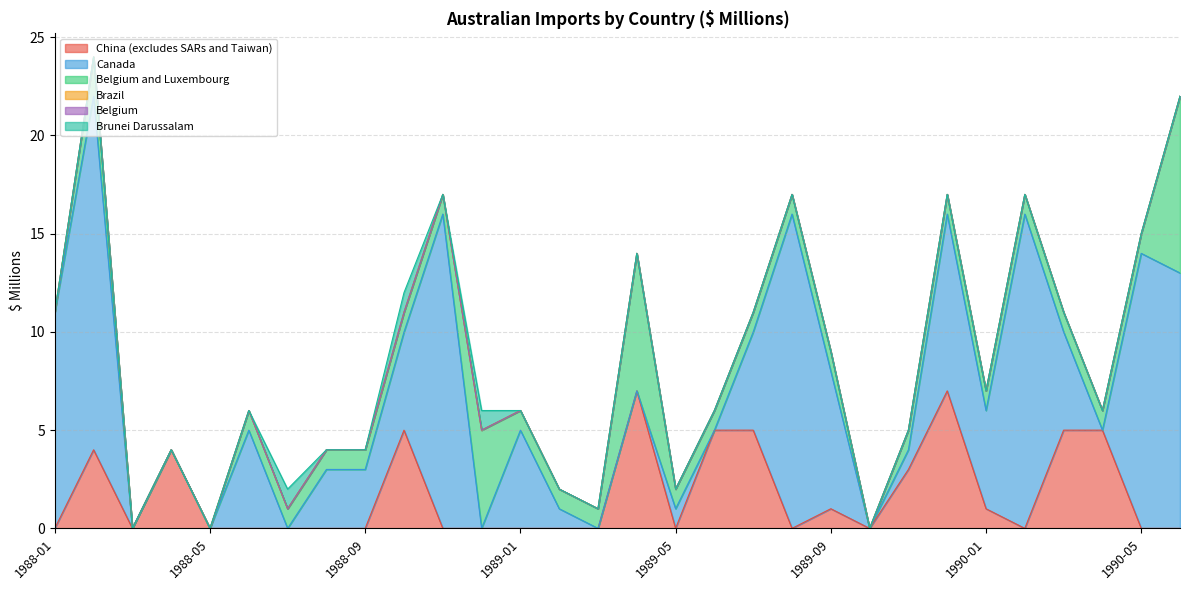

True or false: Belgium and Luxembourg has a value of 6 at 1990-06.

False